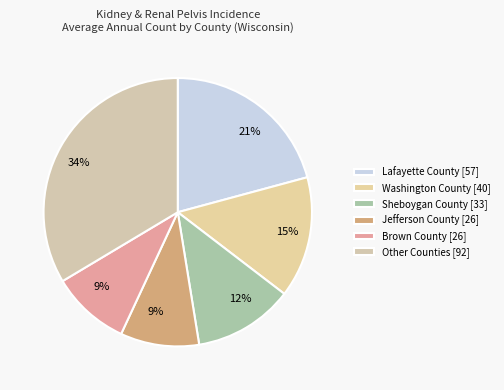

Which category has the biggest portion of the pie?

Other Counties [92]